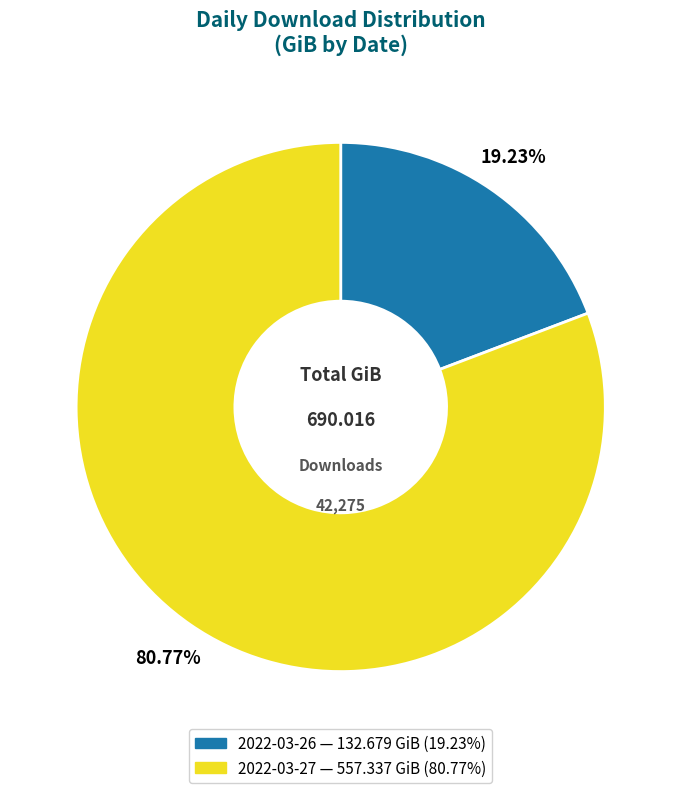

Which has a higher value, 2022-03-26 or 2022-03-27?

2022-03-27